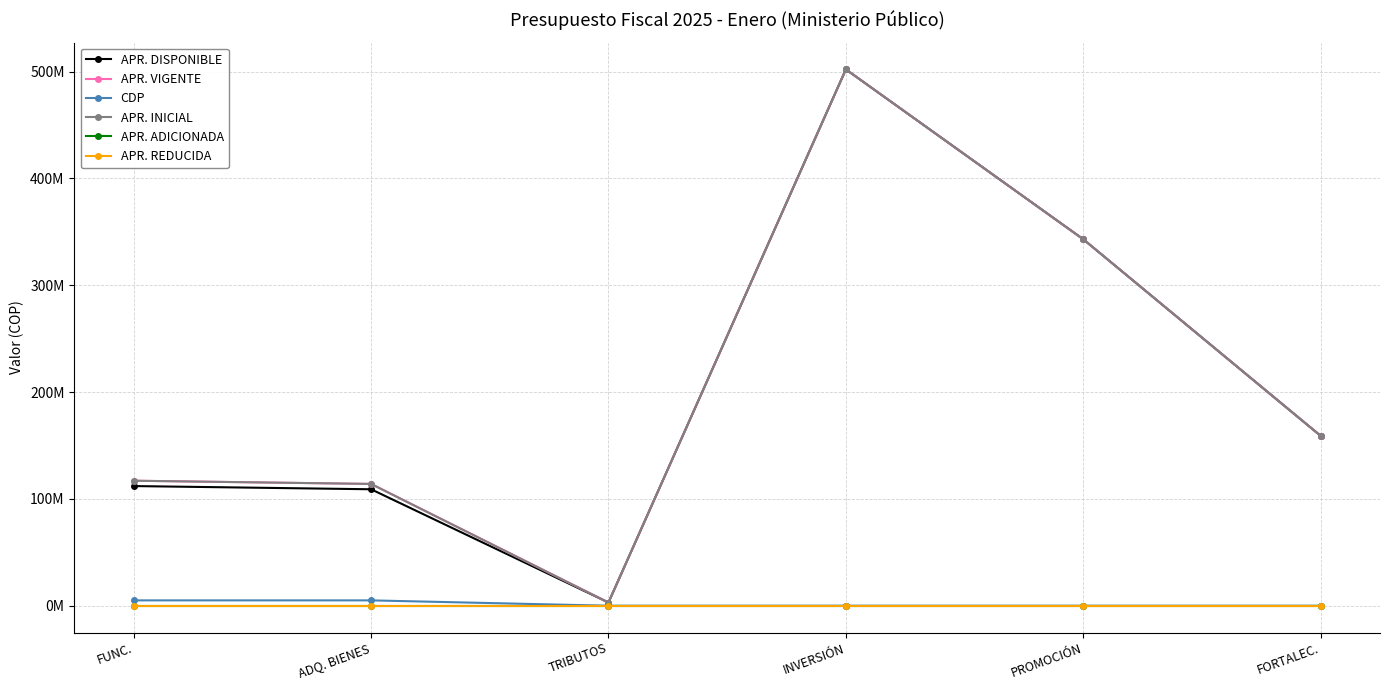

Where is APR. DISPONIBLE nearest to the value 252500000?

PROMOCIÓN